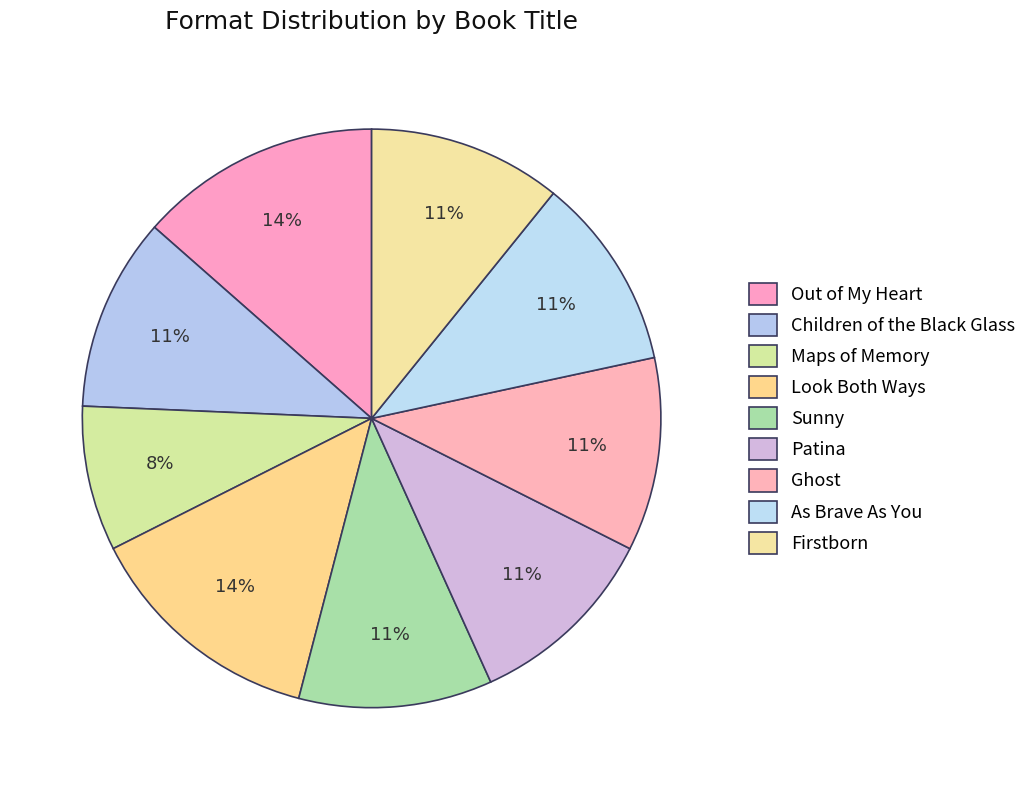

What is the smallest slice in the pie chart?

Maps of Memory